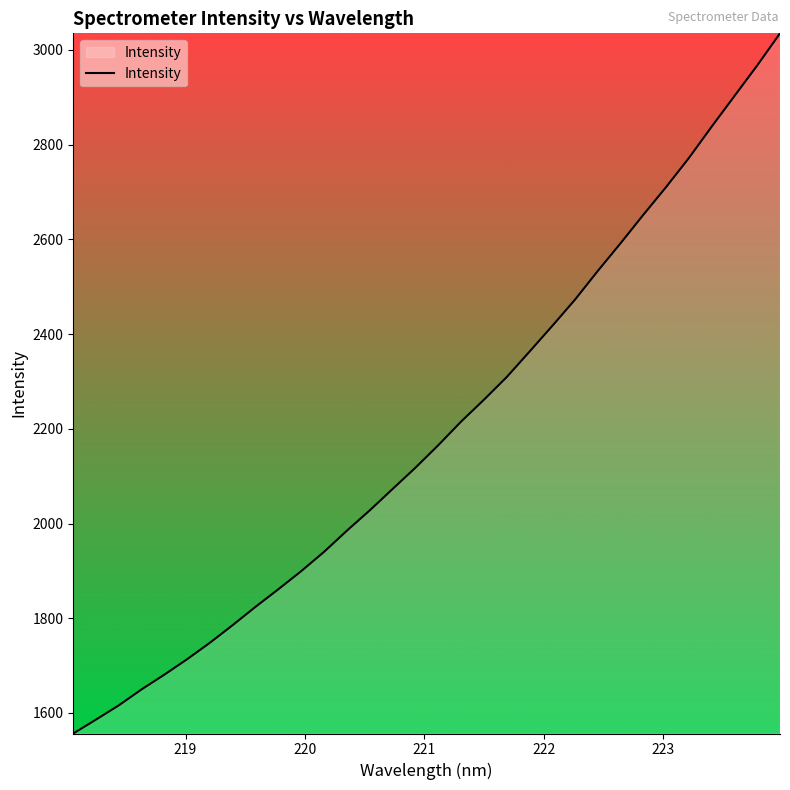

True or false: the data has more than 1 interior local peaks.

False